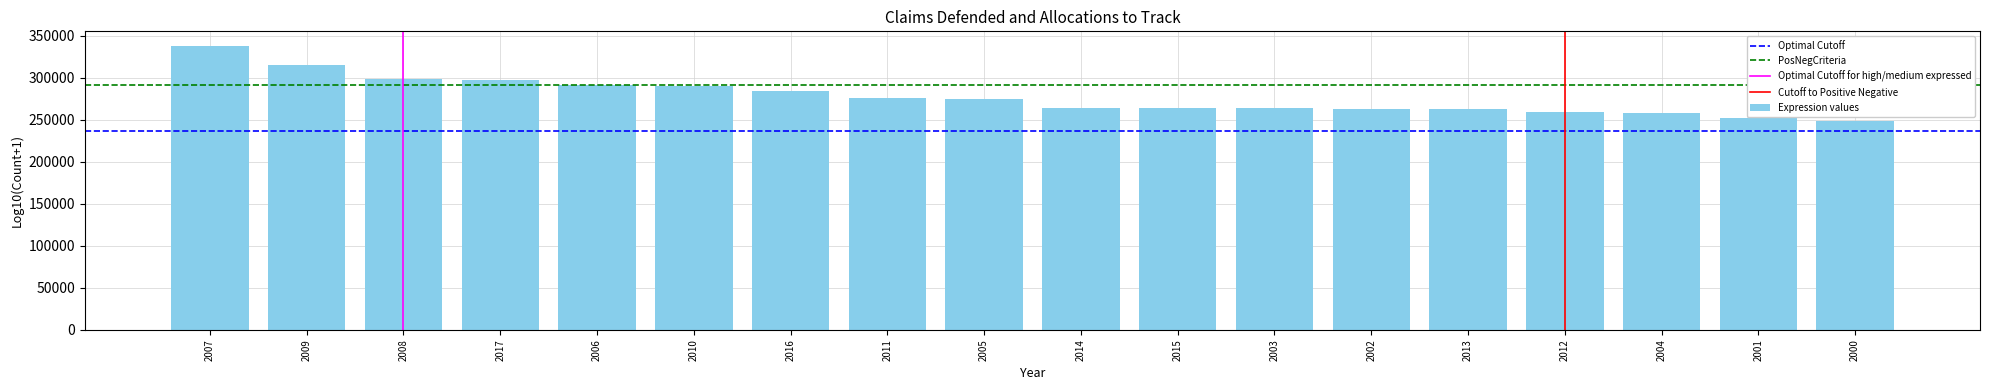

What is the ratio of the value at 2014 to the value at 2001?

1.0